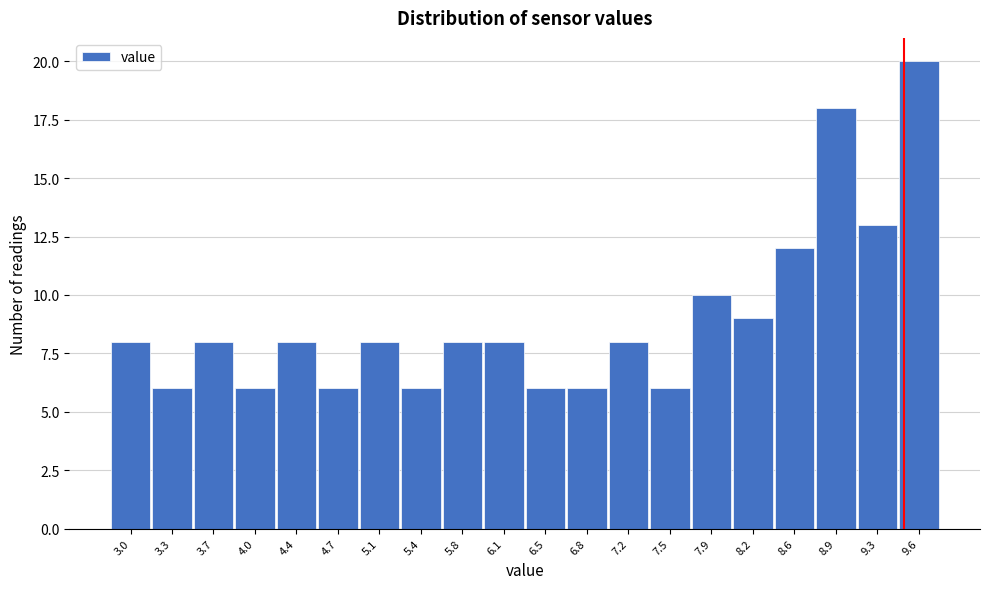

Which range on the x-axis has the tallest bar?

9.45 to 9.80